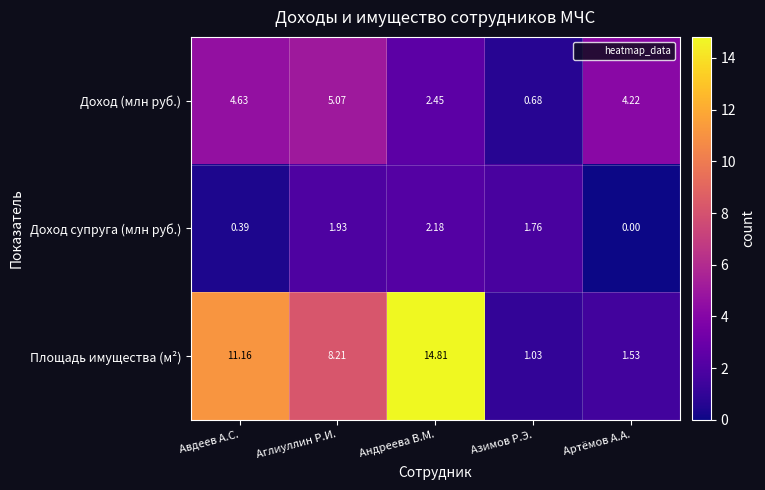

How many categories are shown in the chart?

5